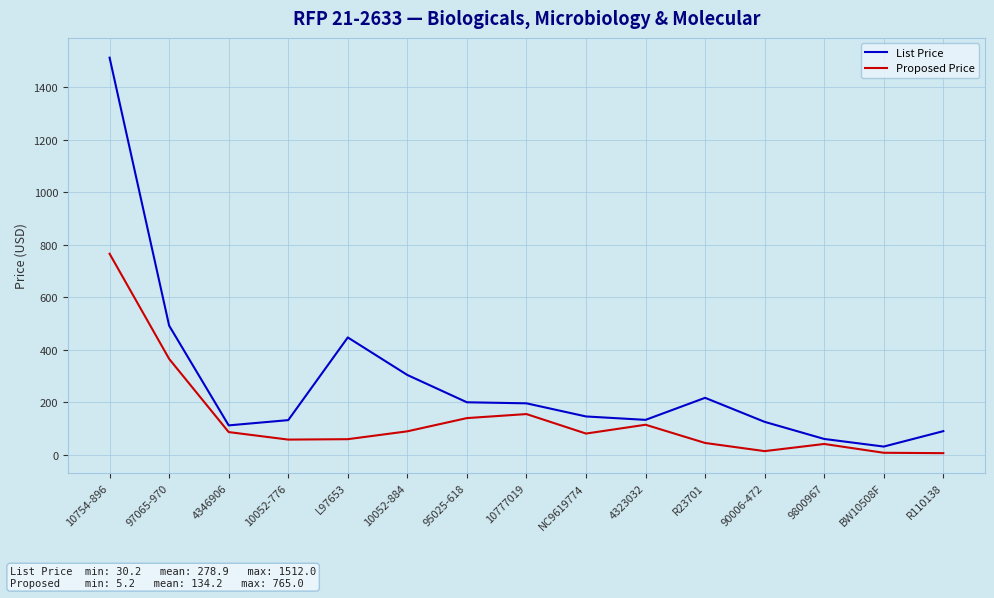

Read the List Price value at R23701.

216.0